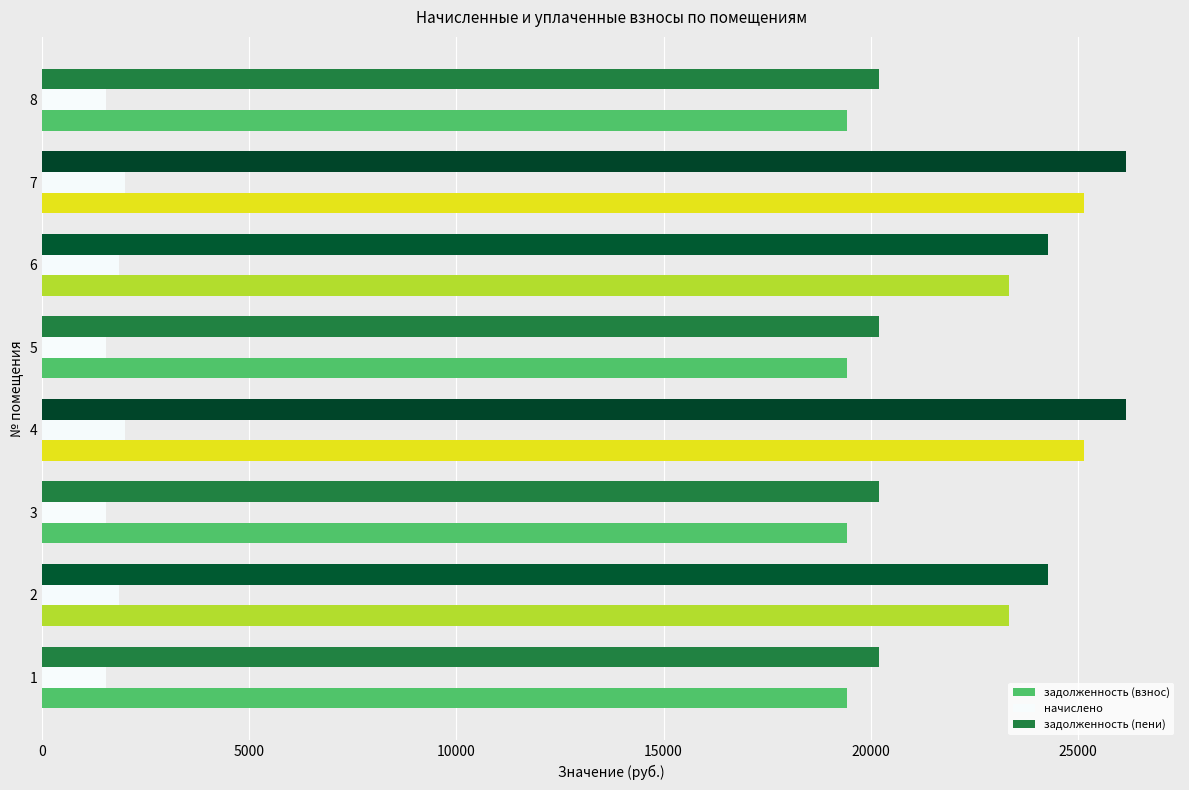

Which series has the widest spread of values?

задолженность (пени)